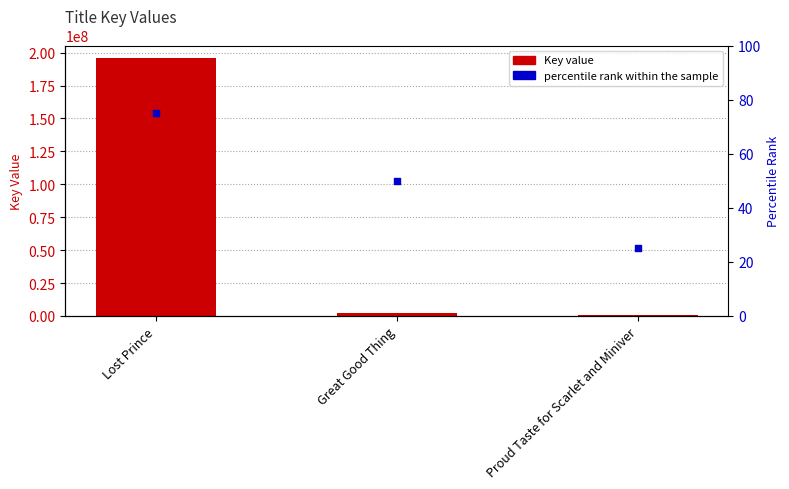

Is the value of Key at Lost Prince greater than the value of percentile rank within the sample at Great Good Thing?

Yes